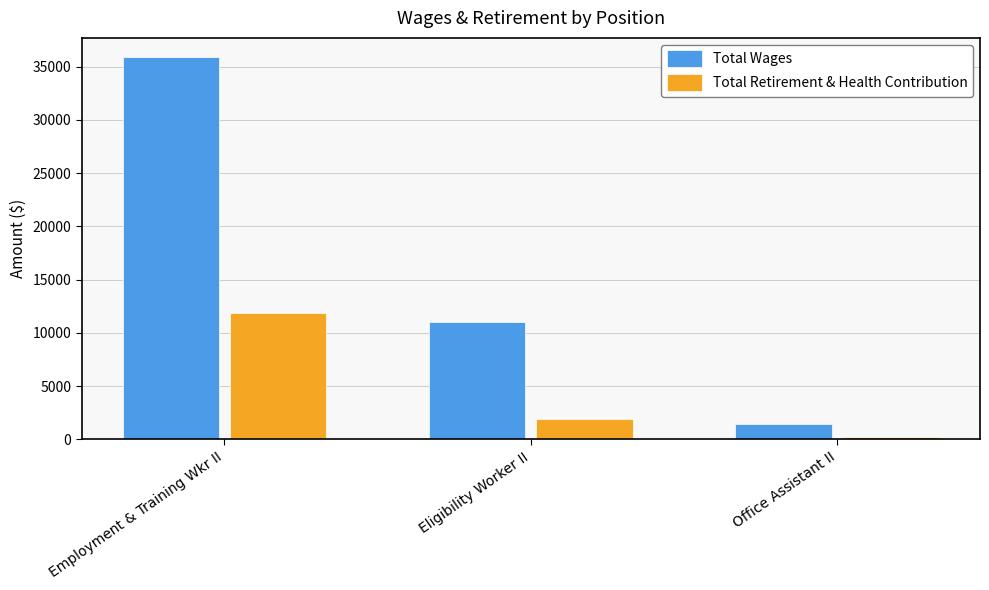

What is the label of the 2nd bar from the left?

Eligibility Worker II